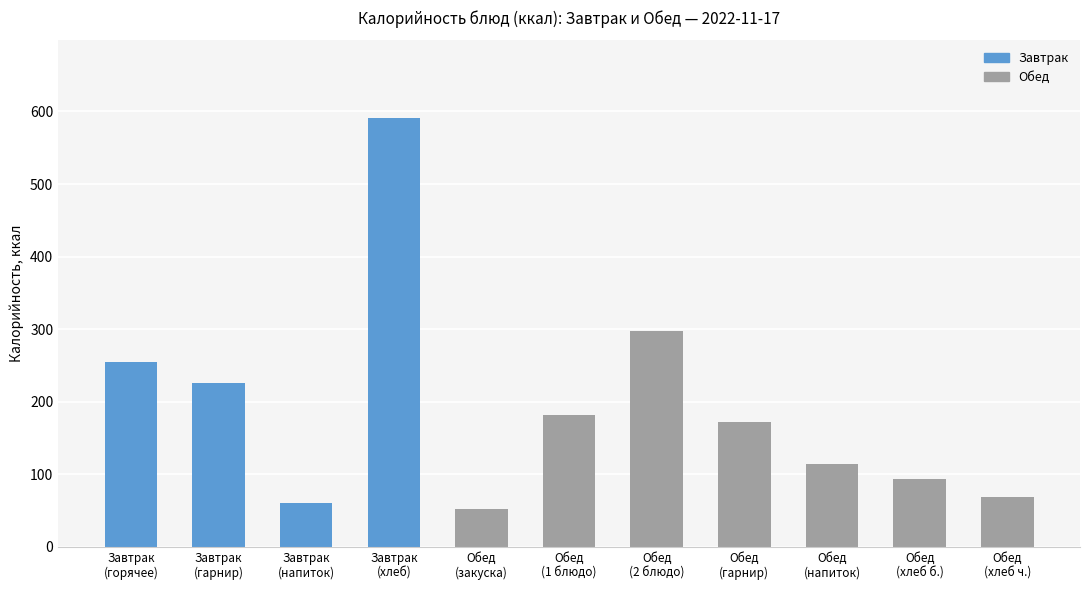

Rank the categories by value from highest to lowest.

Завтрак
(хлеб), Обед
(2 блюдо), Завтрак
(горячее), Завтрак
(гарнир), Обед
(1 блюдо), Обед
(гарнир), Обед
(напиток), Обед
(хлеб б.), Обед
(хлеб ч.), Завтрак
(напиток), Обед
(закуска)